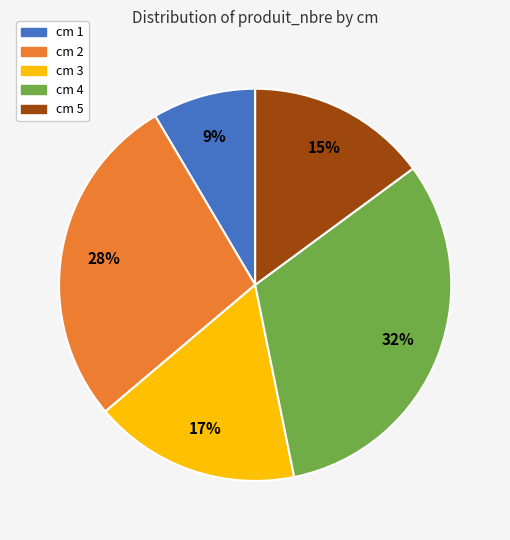

Is there any slice that represents more than half of the pie?

No